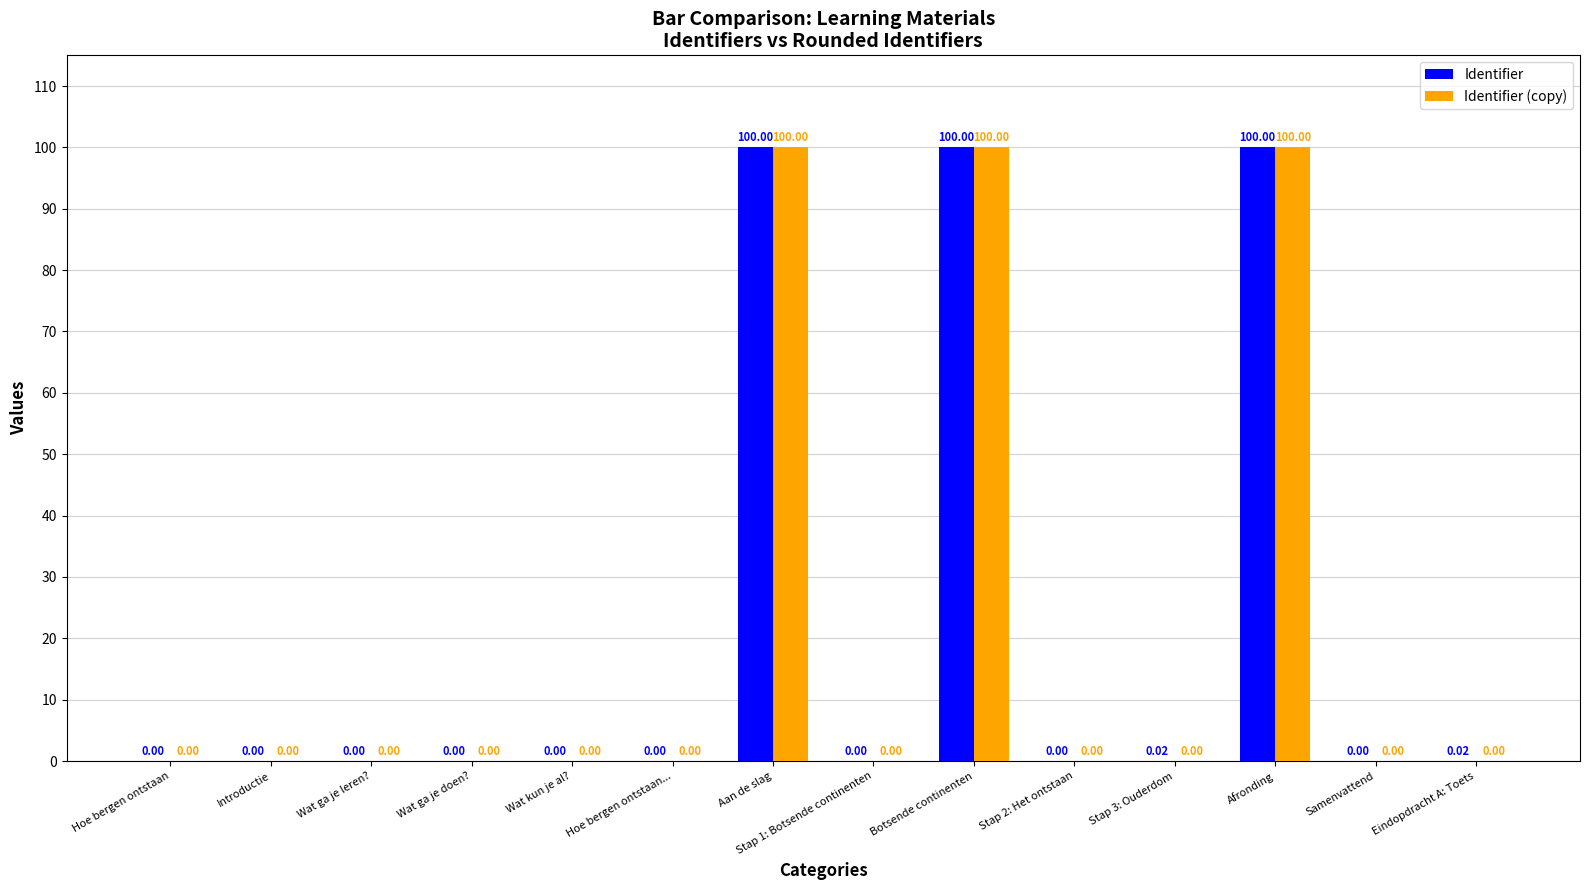

Is it true that Identifier equals 0.0 at Eindopdracht A: Toets?

True